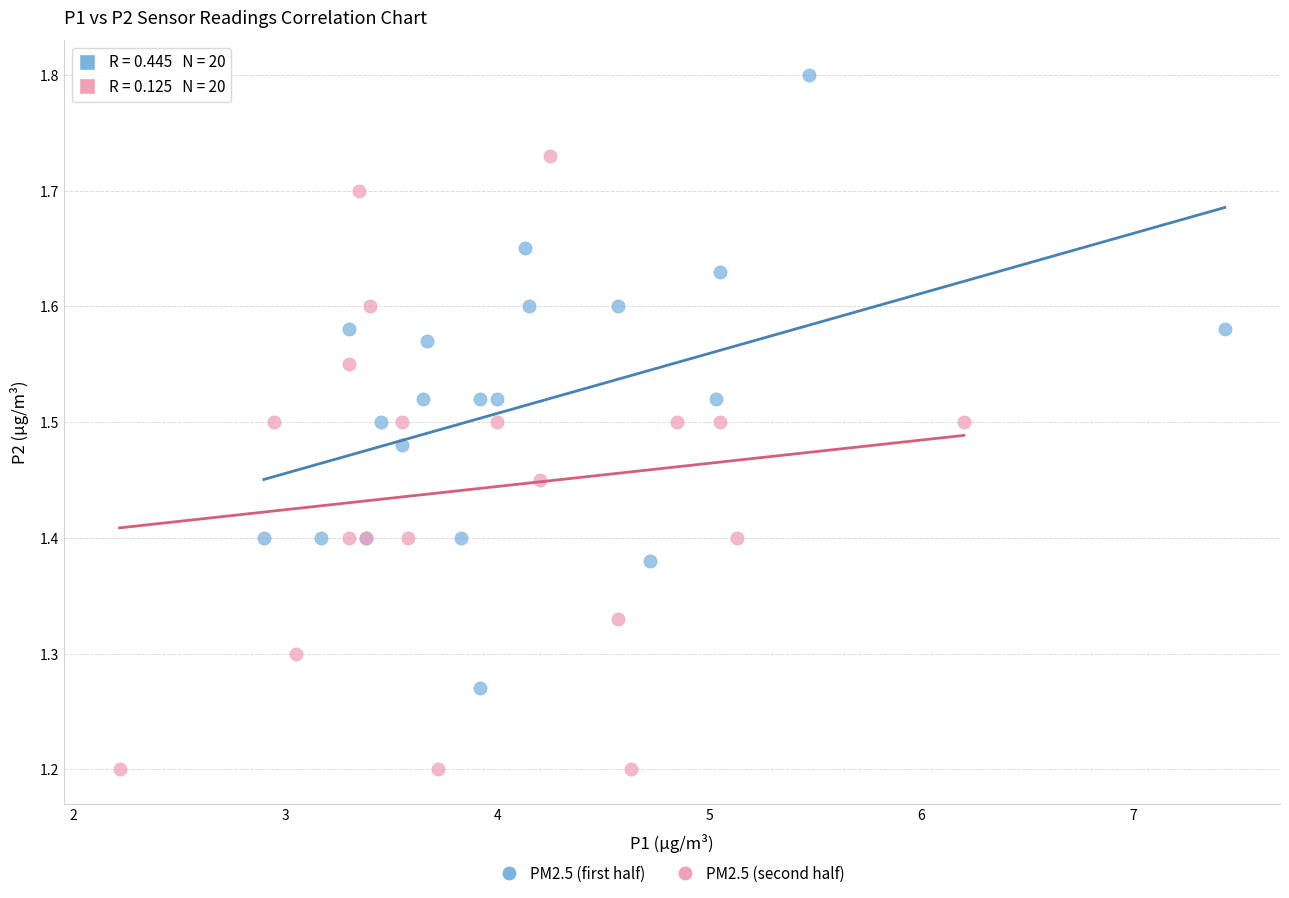

Which series contains the lowest Y value?

PM2.5 (second half)